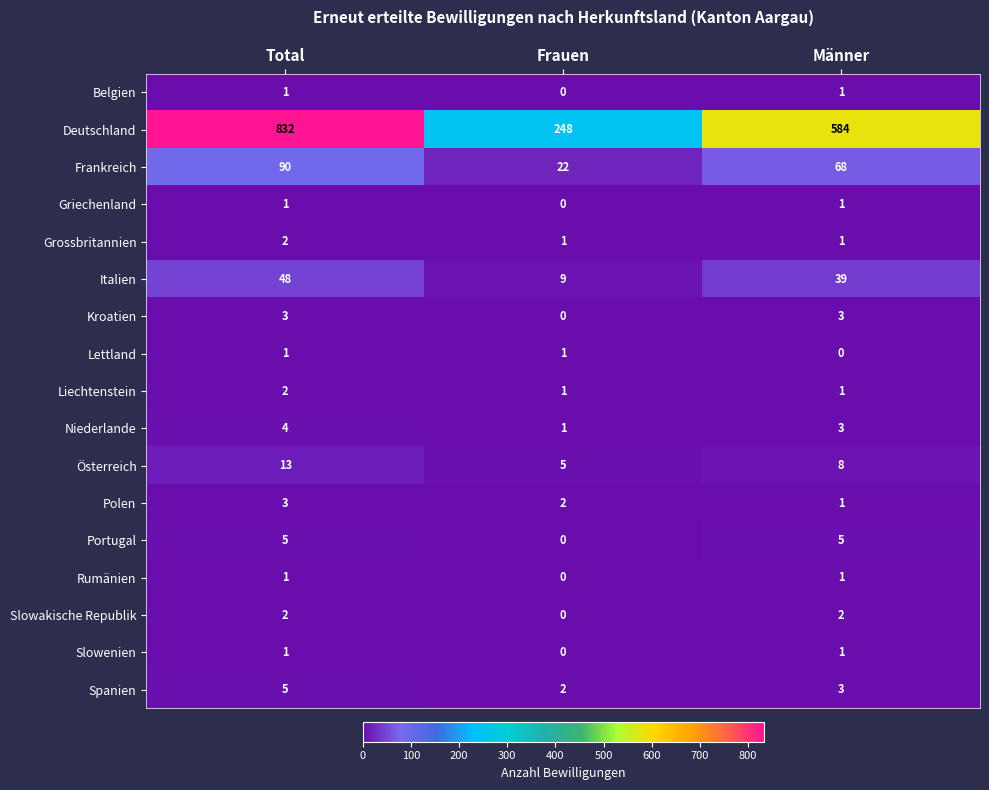

True or false: Polen has a value of 2 at Frauen.

True